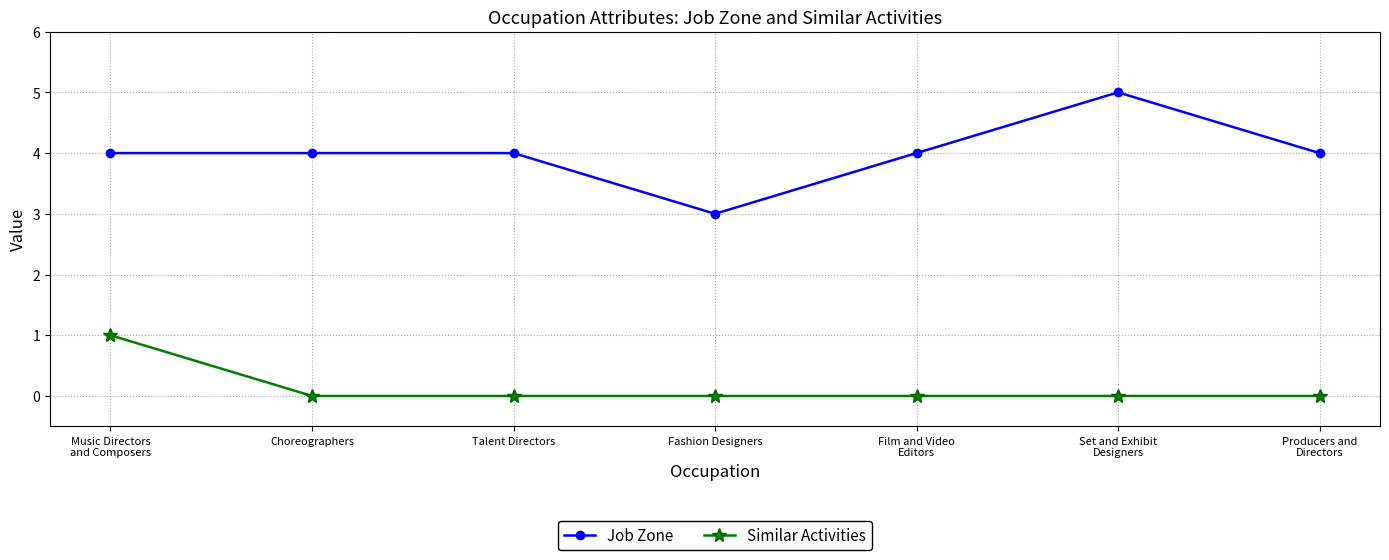

Rank the series at Talent Directors from highest to lowest value.

Job Zone, Similar Activities